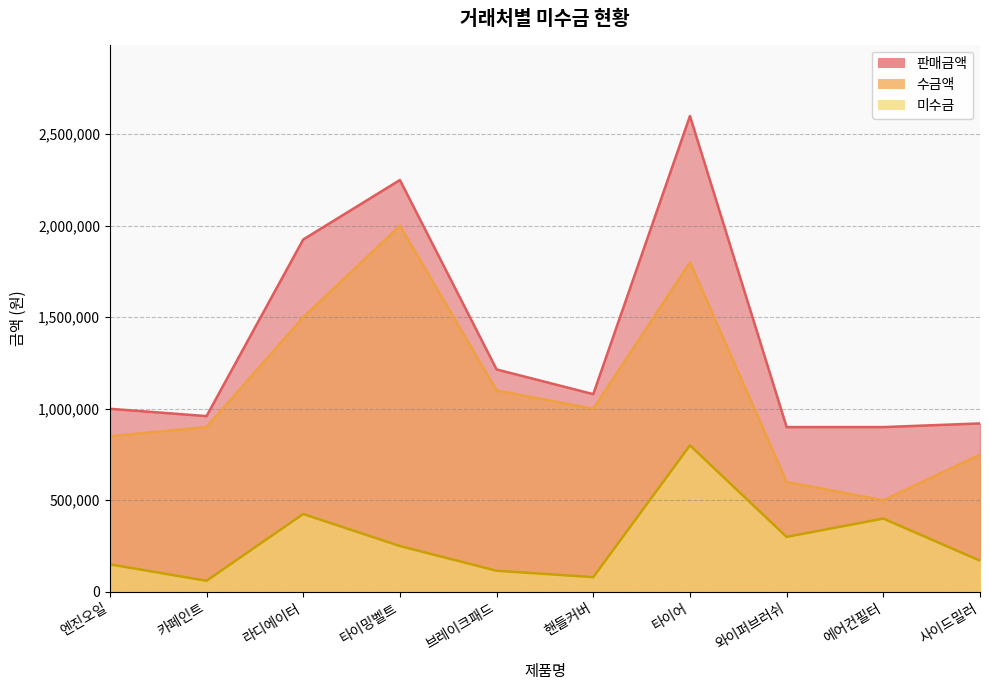

How many data points in 수금액 are above 1000000?

4